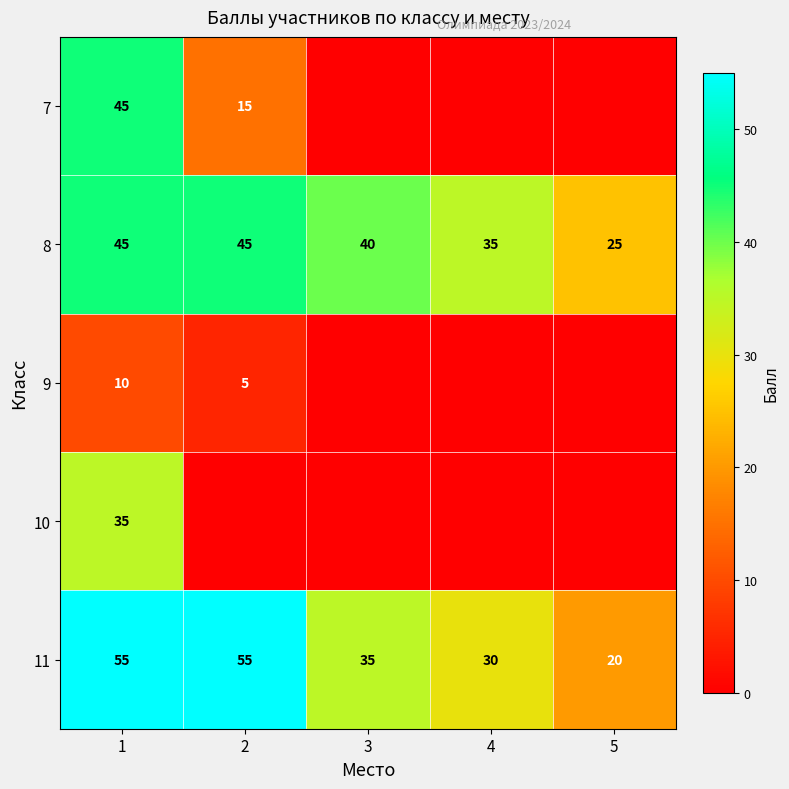

What is the spread (max minus min) of values at 1?

45